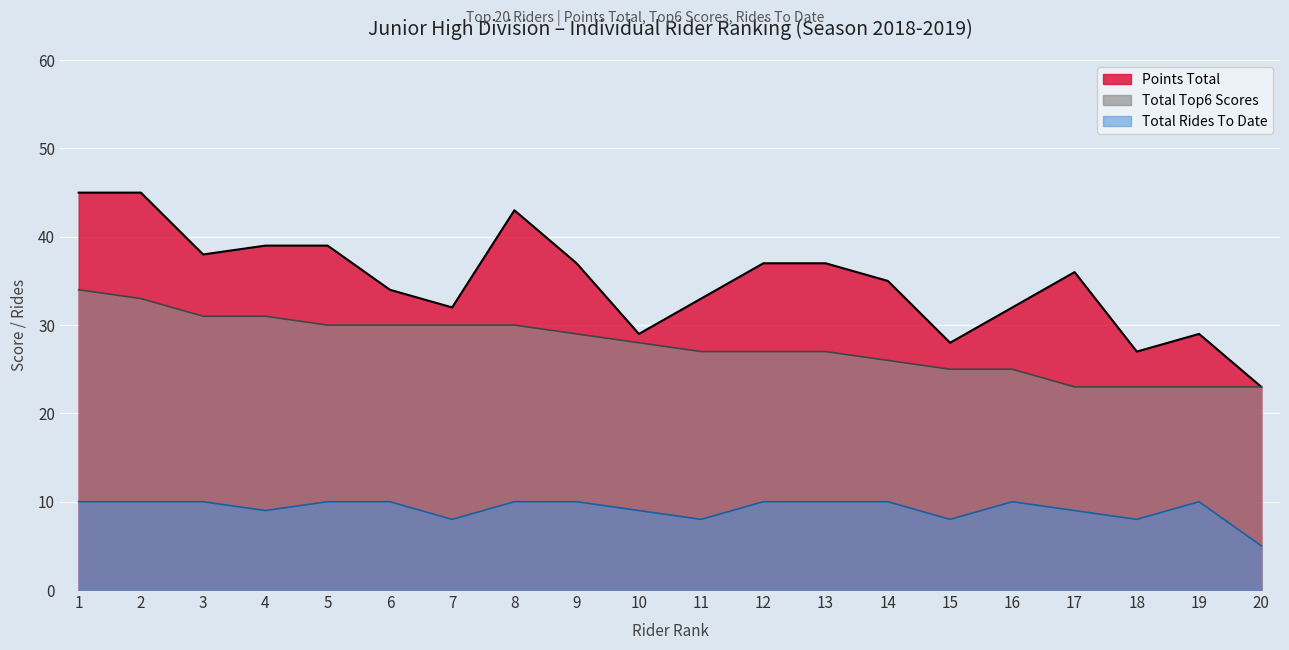

Which series has the largest total across all categories?

Points Total